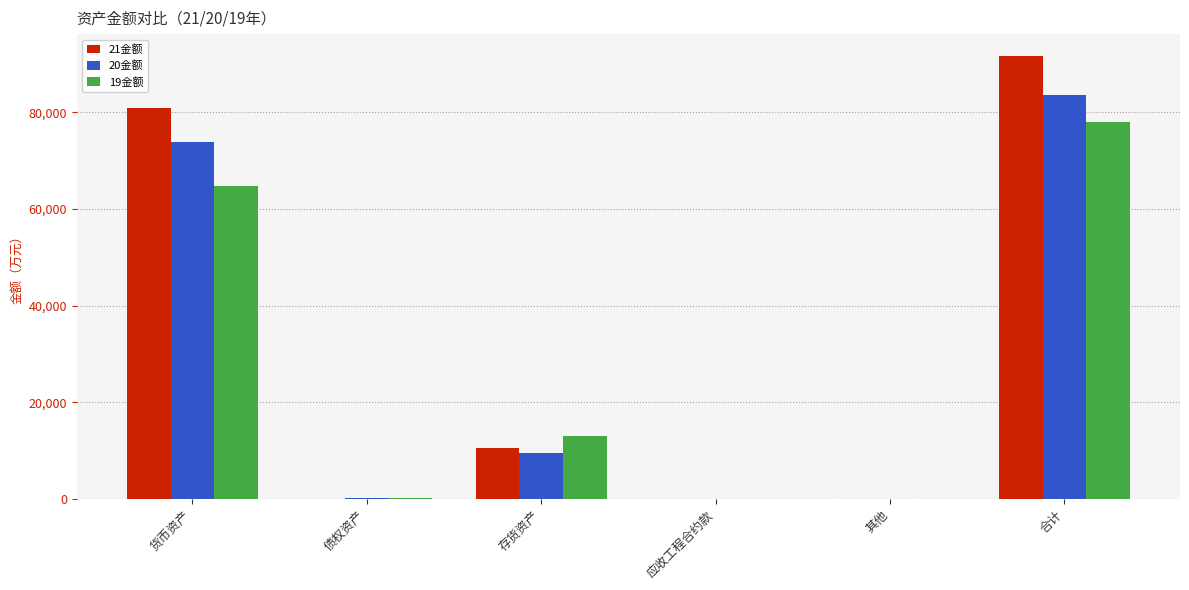

What is the highest value of the 21金额 series?

91557.2